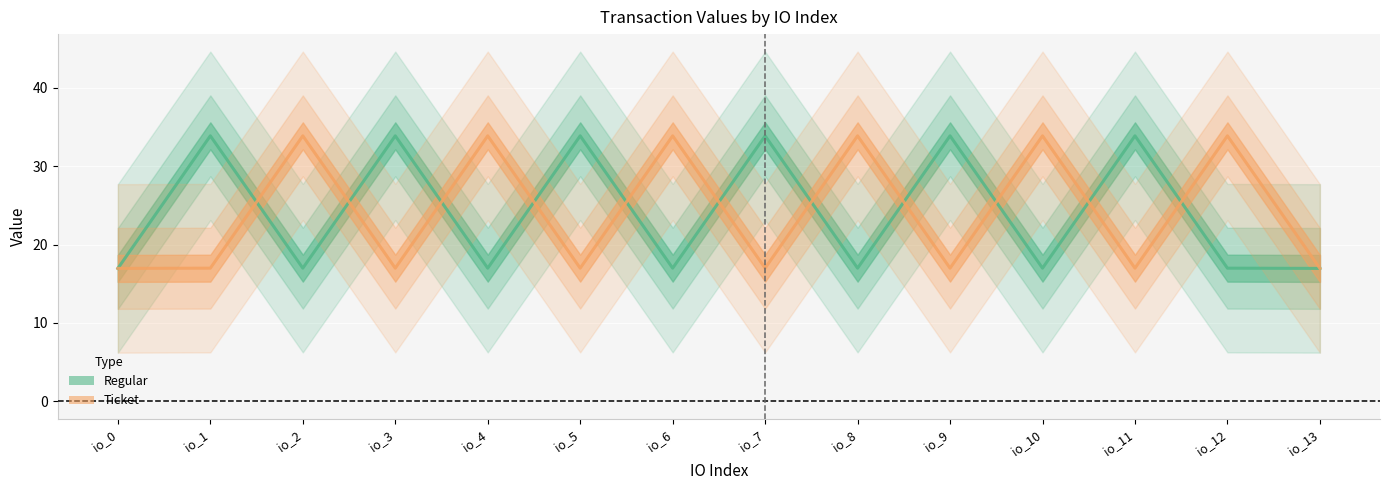

How many lines are shown in the chart?

2